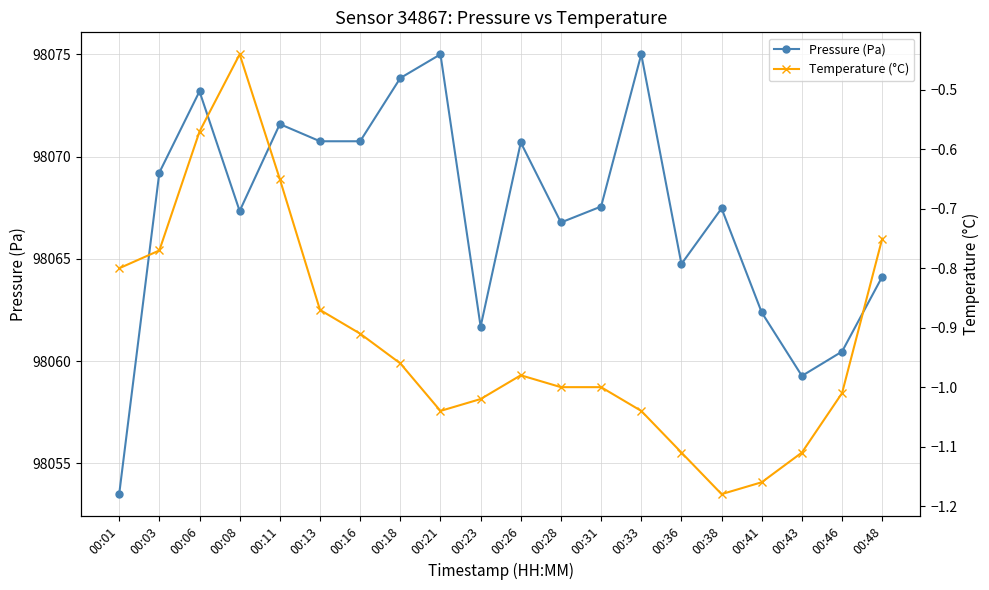

What is the difference between the maximum and minimum values in the Temperature (°C) series?

0.7